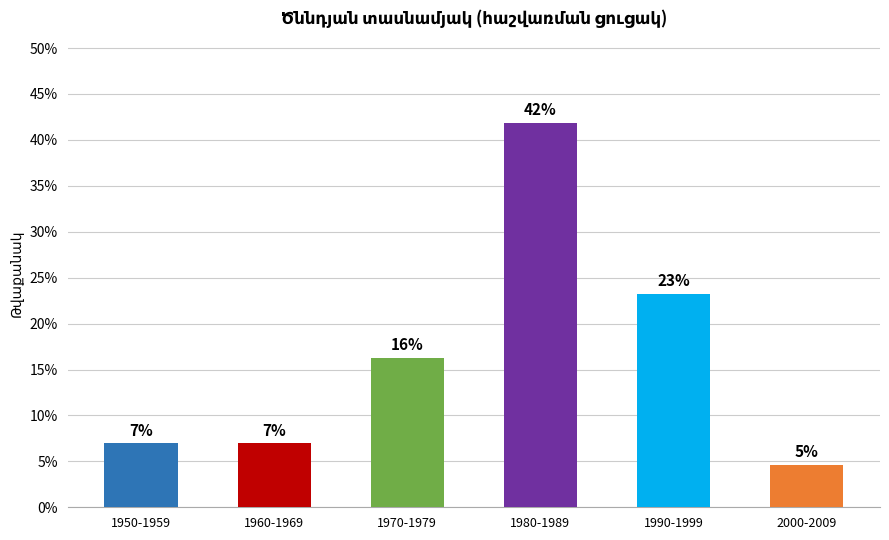

What is the label of the 6th bar from the right?

1950-1959